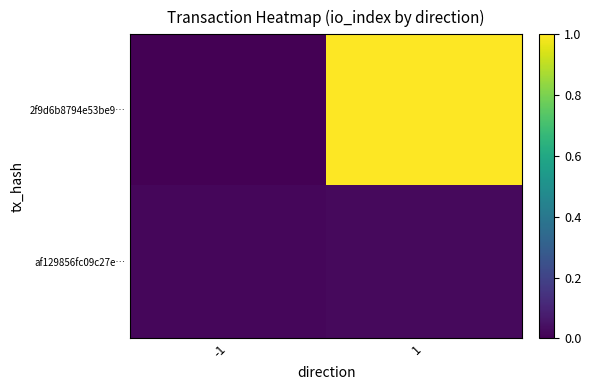

Rank the series by their maximum value, from lowest to highest.

af129856fc09c27e…, 2f9d6b8794e53be9…